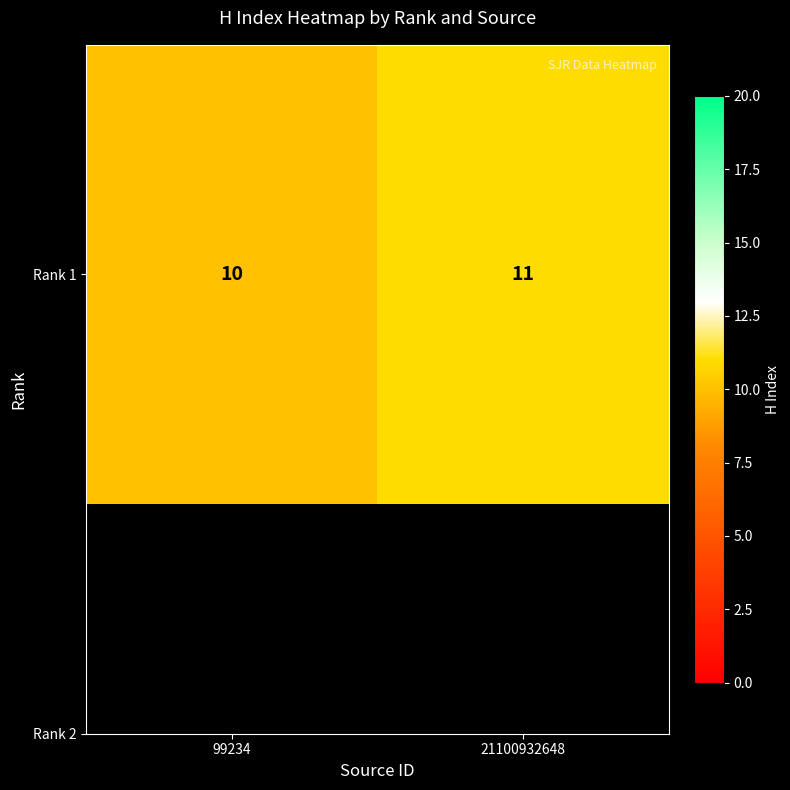

Which category has the lowest value across all series?

99234